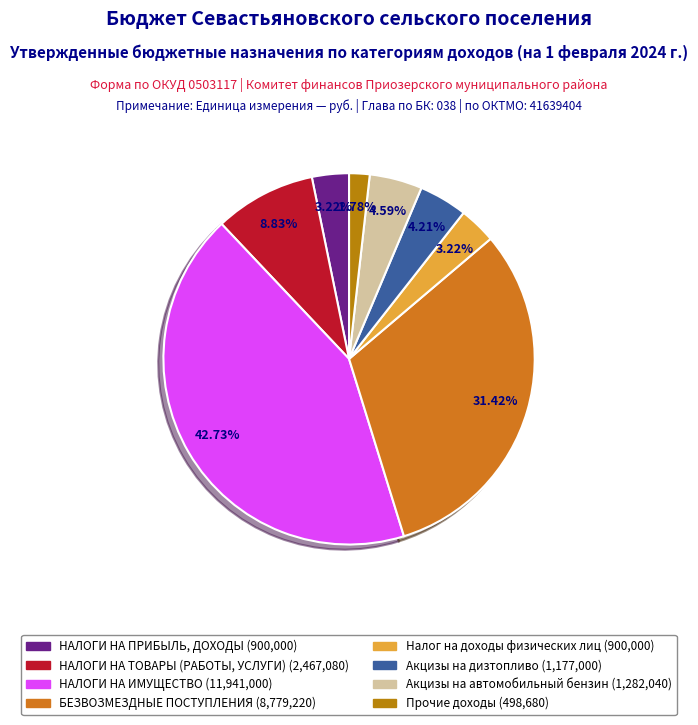

Count the number of slices in the pie.

8